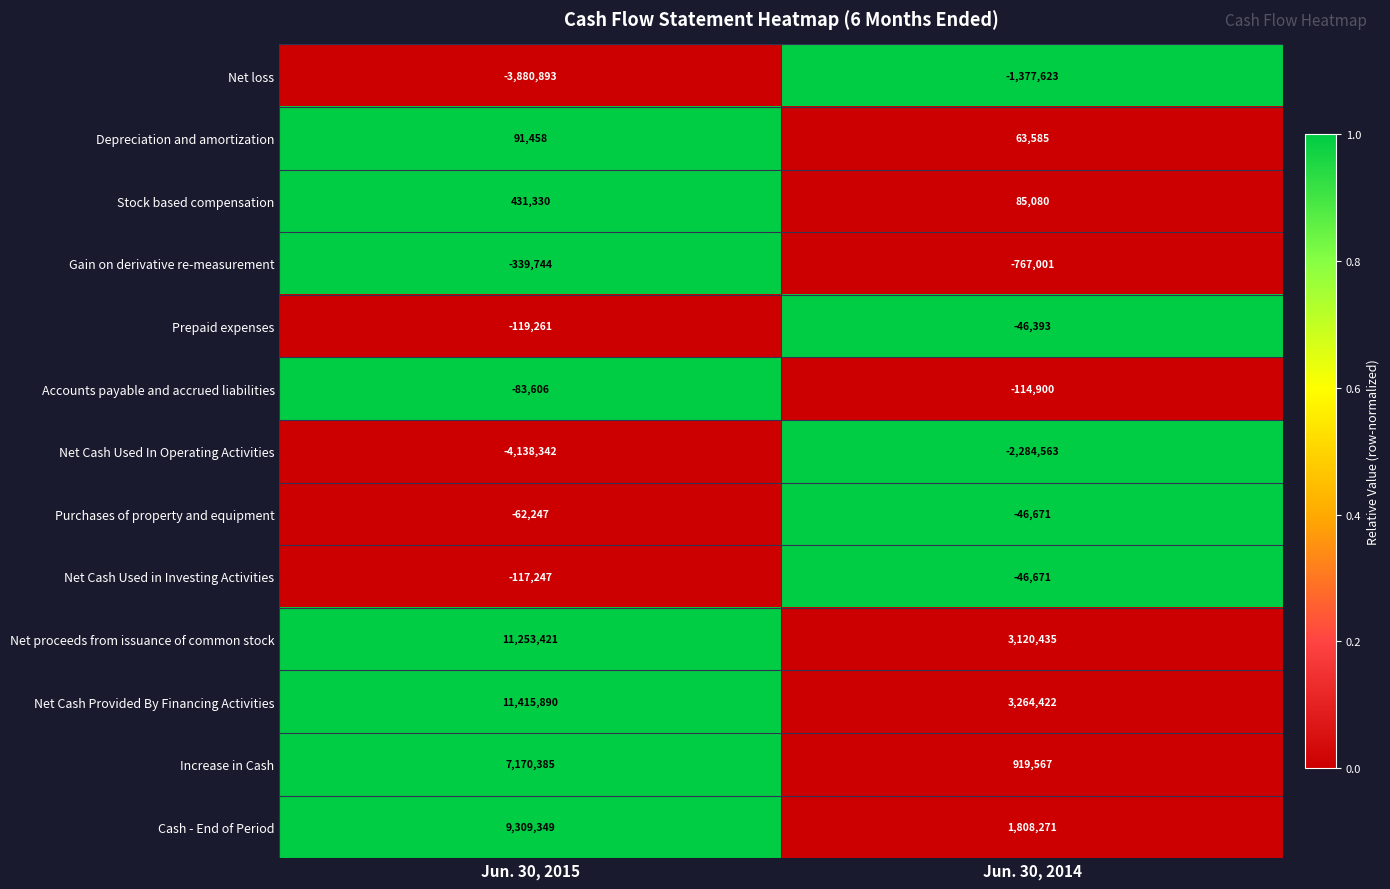

The value of Stock based compensation at Jun. 30, 2015 is 431330. True or false?

True